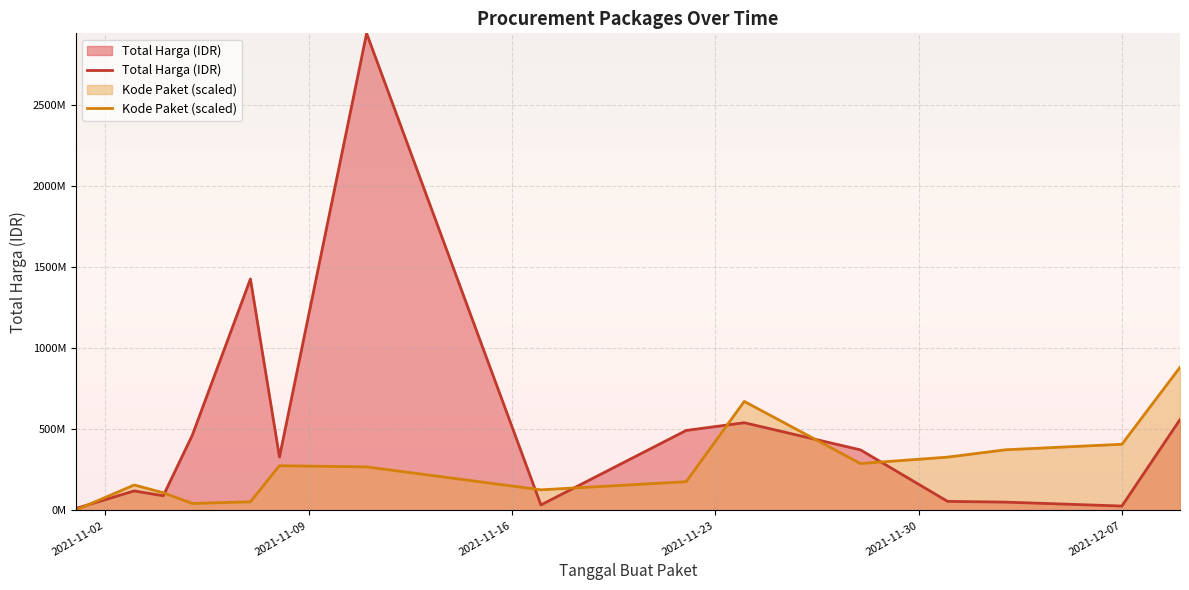

What is the difference between the maximum and second lowest values in the Kode Paket (scaled) series?

838343198.6